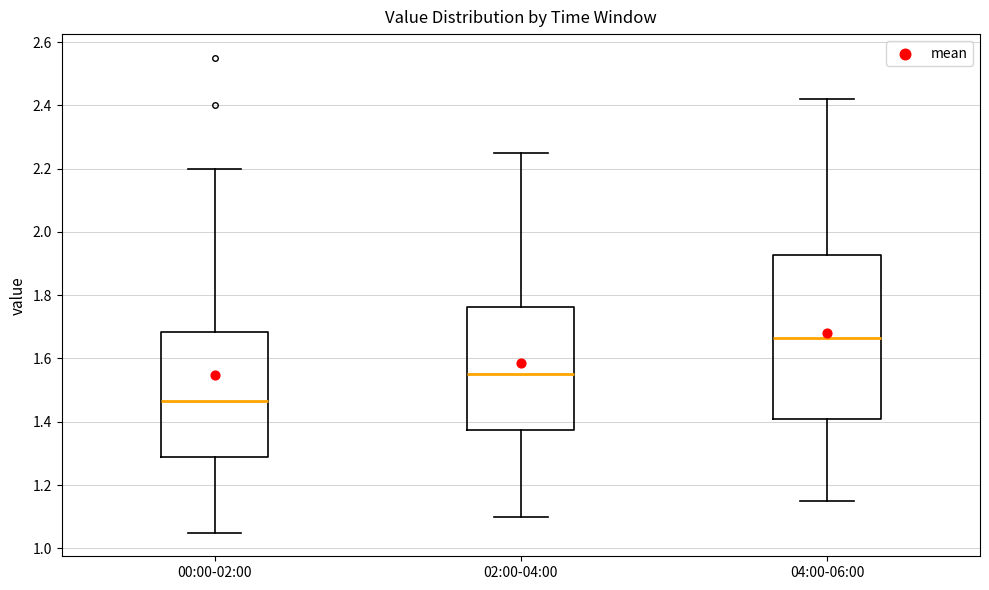

Where does the upper whisker of the box for 00:00-02:00 end on the y-axis? The values are not printed on the chart, so give them approximately, as read against the axis.

2.20